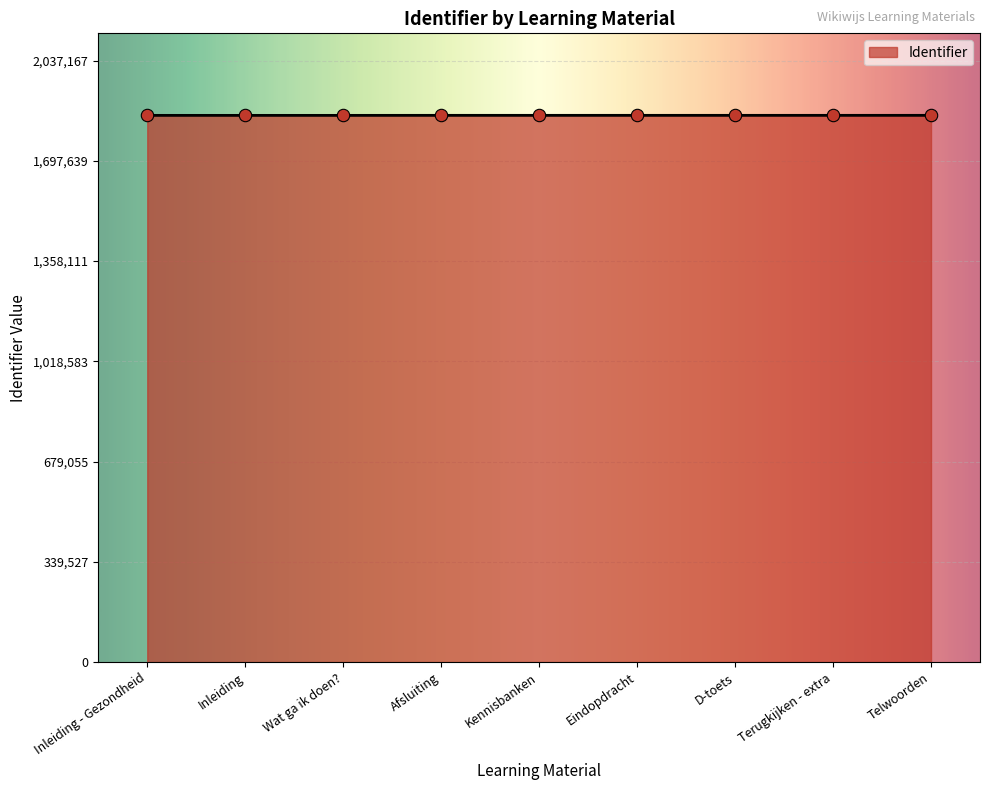

What is the change in value from Inleiding to D-toets?

+108